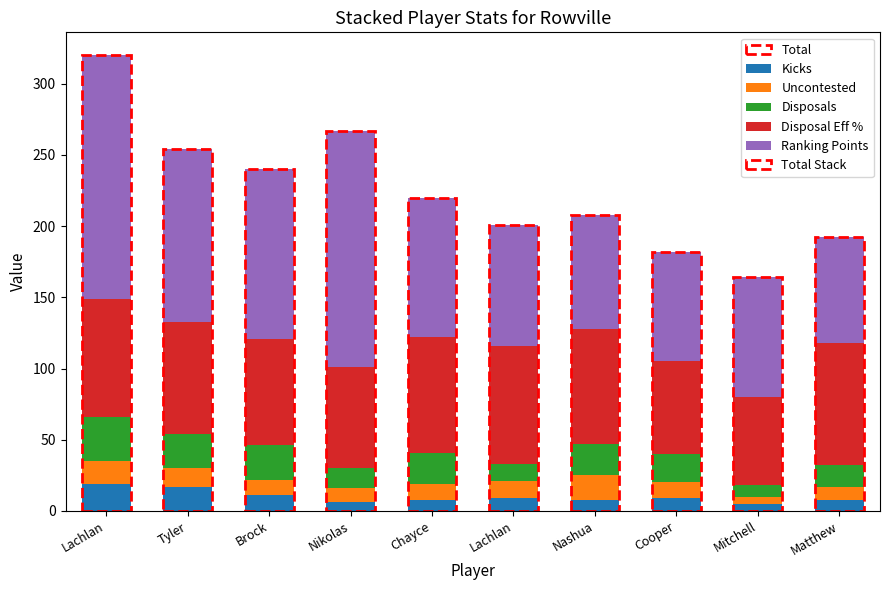

True or false: Disposal Eff % has a value of 79 at Tyler.

True